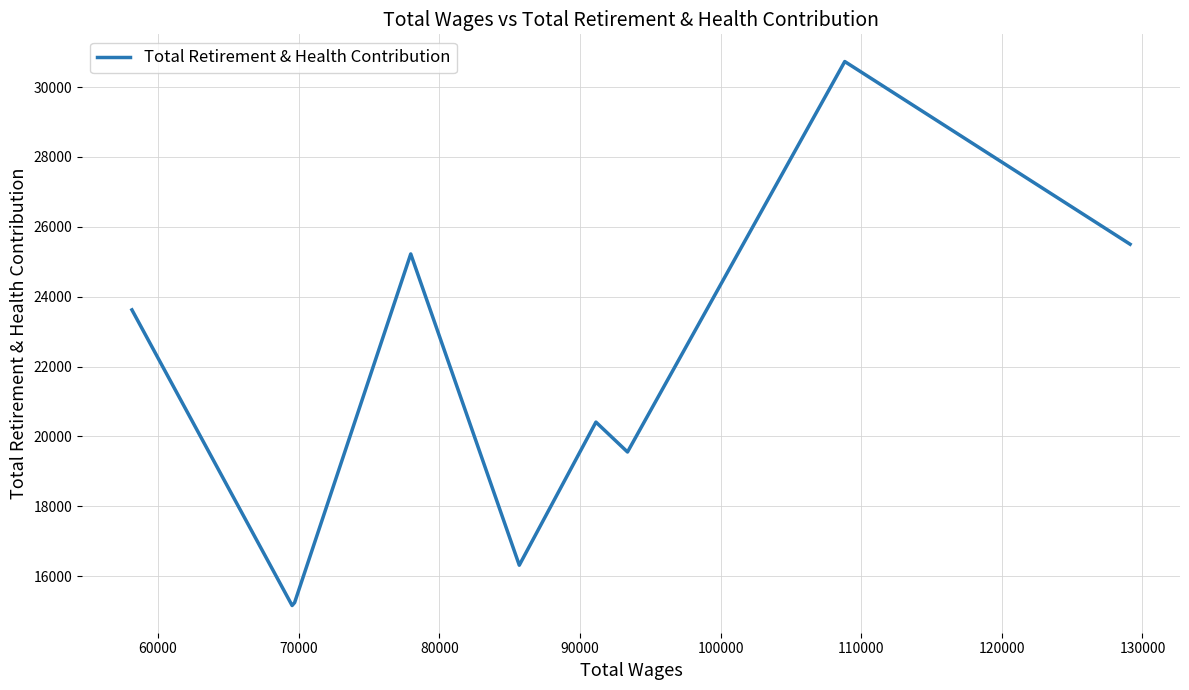

What is the difference between the maximum and minimum values?

15570